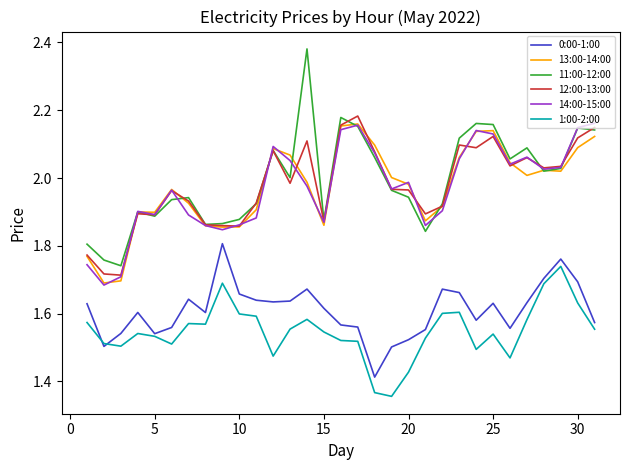

Is this an area chart (filled region under the line)?

No